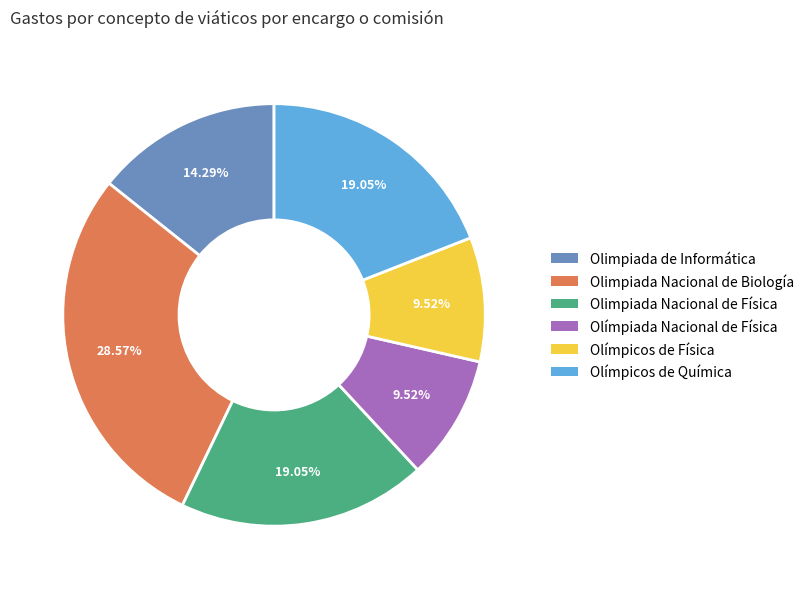

To the nearest percent, what is the combined percentage of Olimpiada Nacional de Biología and Olímpicos de Química?

48%